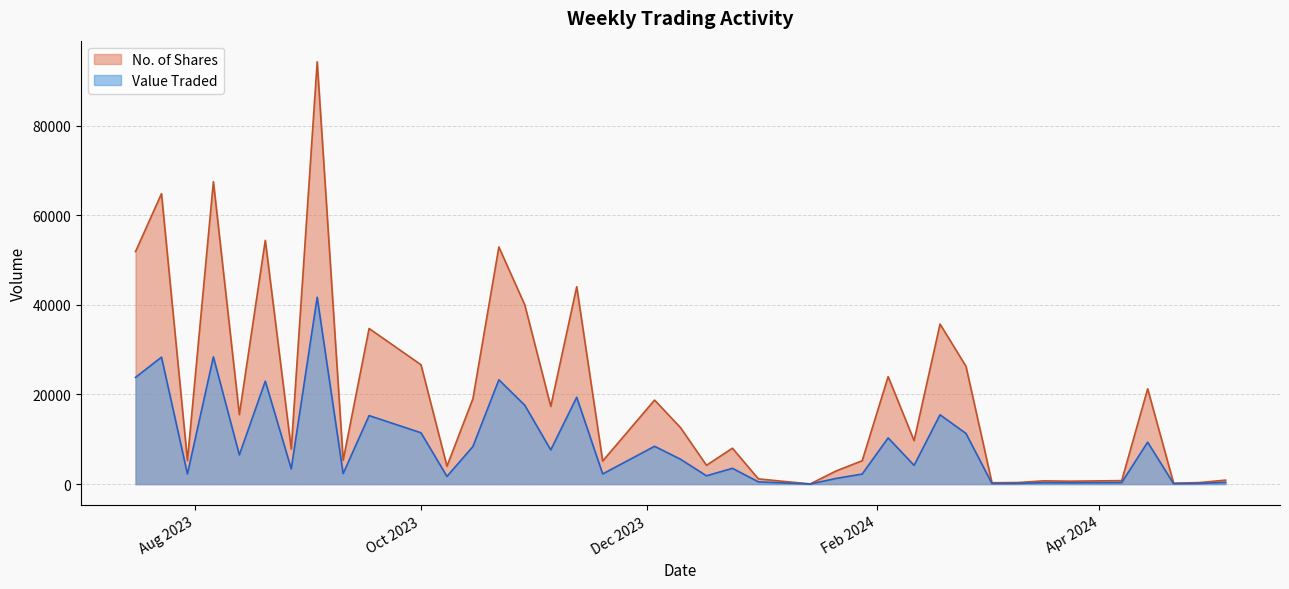

The No. of Shares series shows 48 at 14/01/2024. True or false?

True